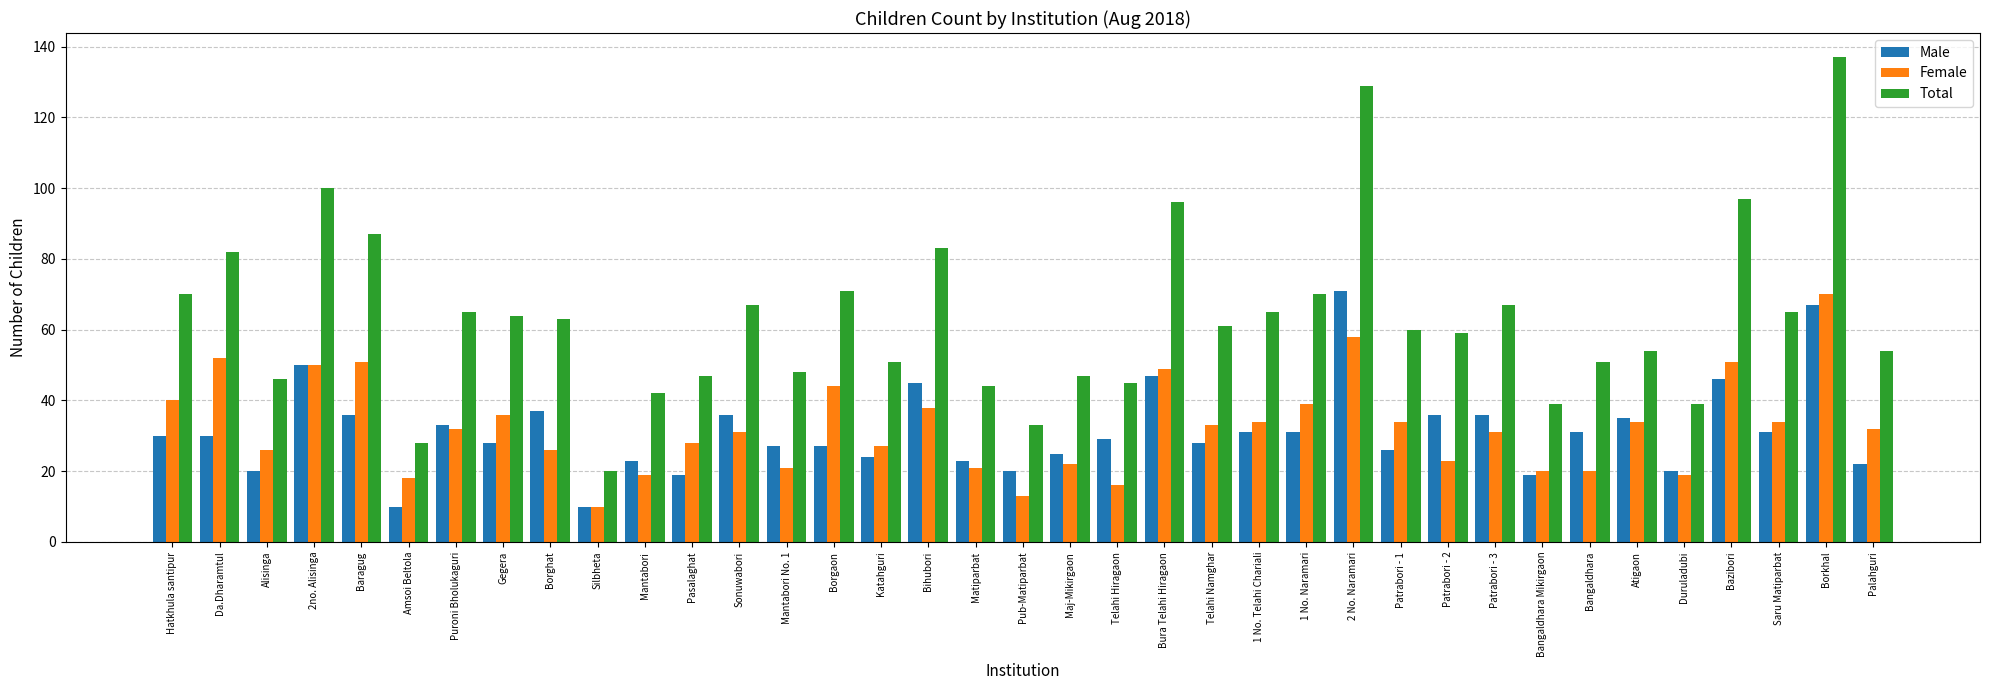

What is the label of the 28th bar from the right?

Silbheta